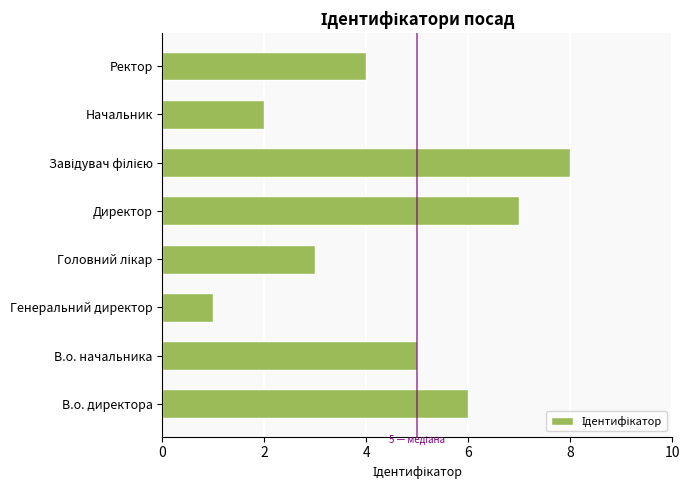

What is the greatest value displayed?

8